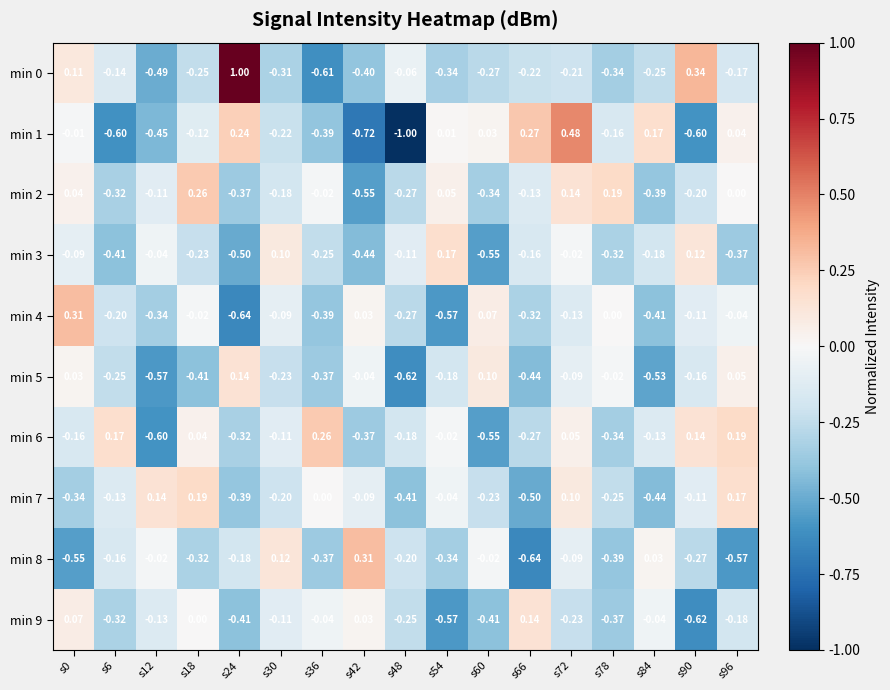

Is the value of min 4 at s66 greater than the value of min 0 at s36?

Yes